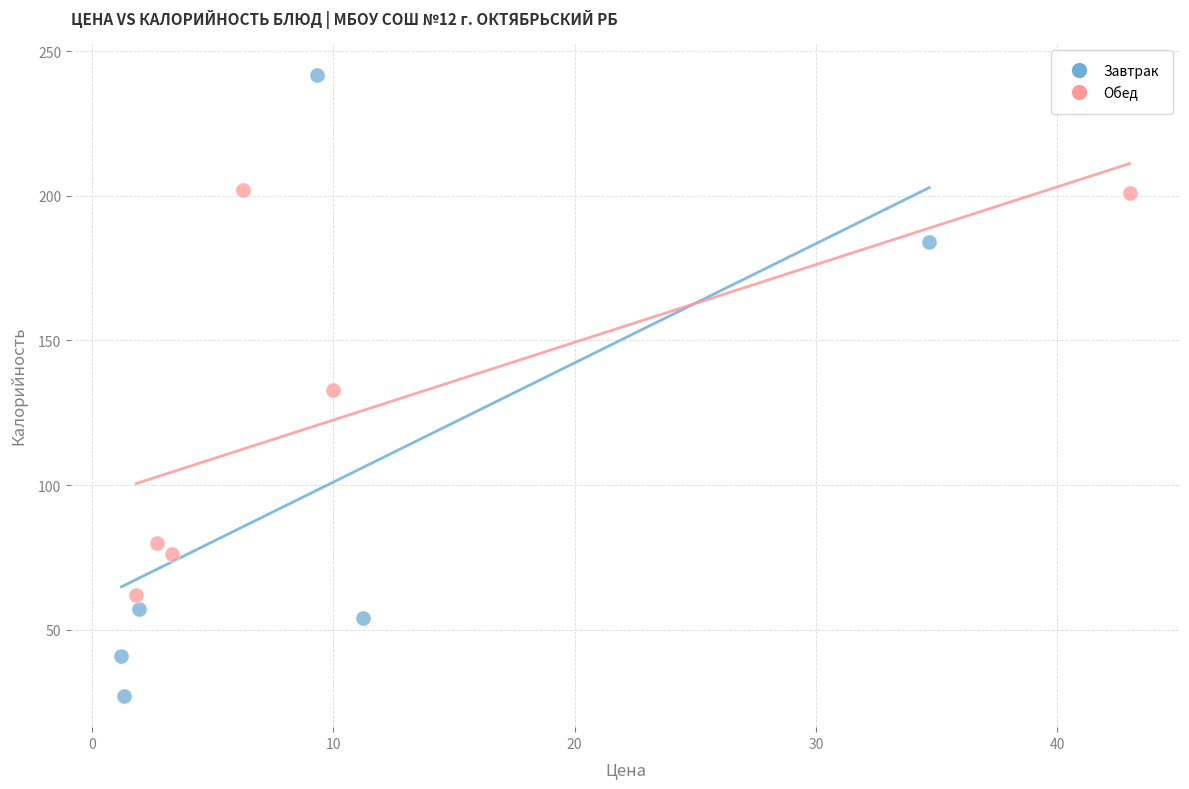

Which series contains the highest Y value?

Завтрак